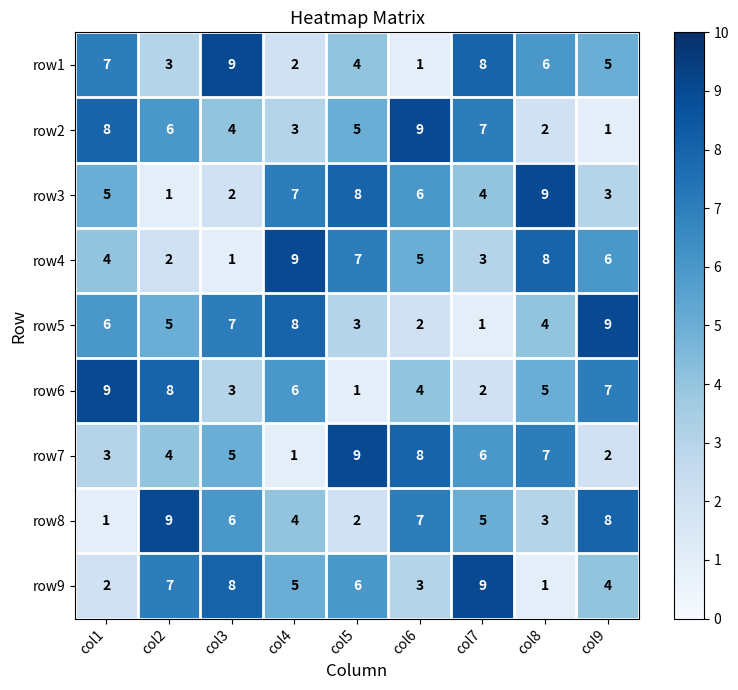

What is the maximum value for row9?

9